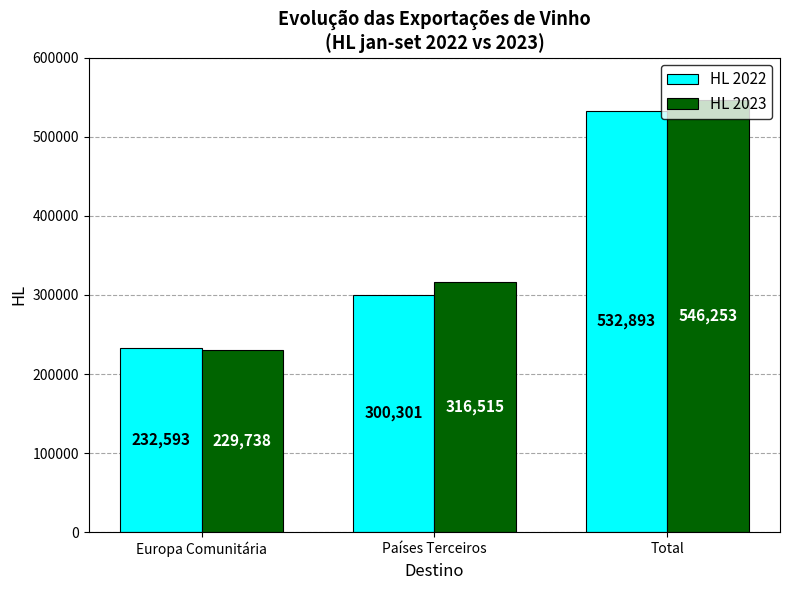

How many bars are there in each group?

2